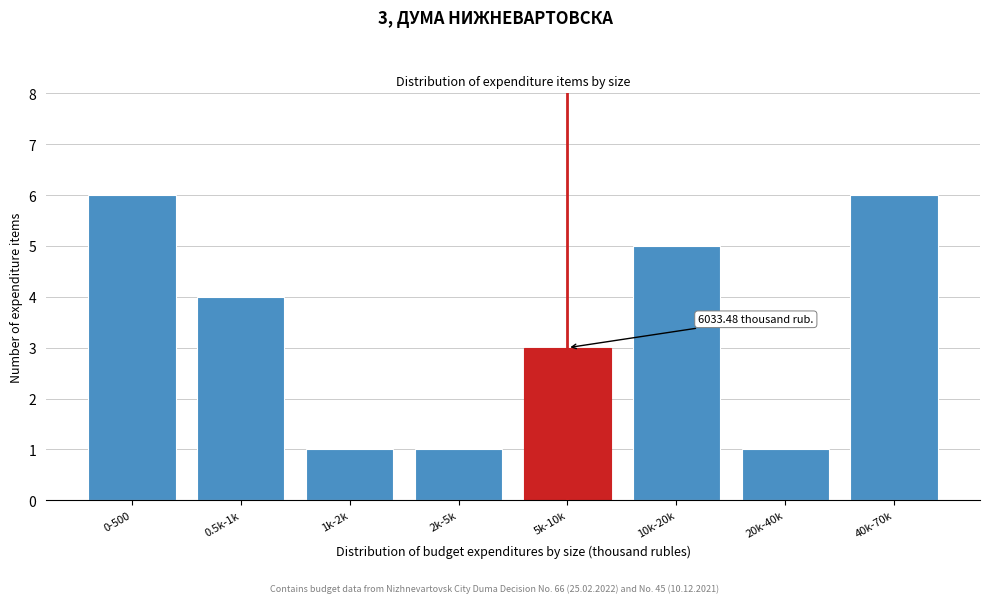

Reading left to right, extract all data points from this chart.

0-500=6	0.5k-1k=4	1k-2k=1	2k-5k=1	5k-10k=3	10k-20k=5	20k-40k=1	40k-70k=6